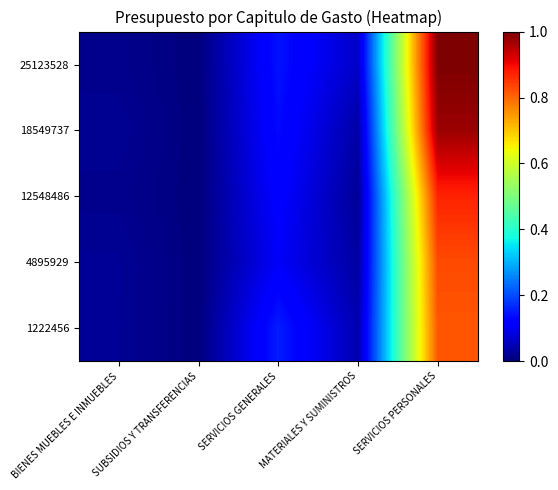

How many distinct data groups are displayed?

5